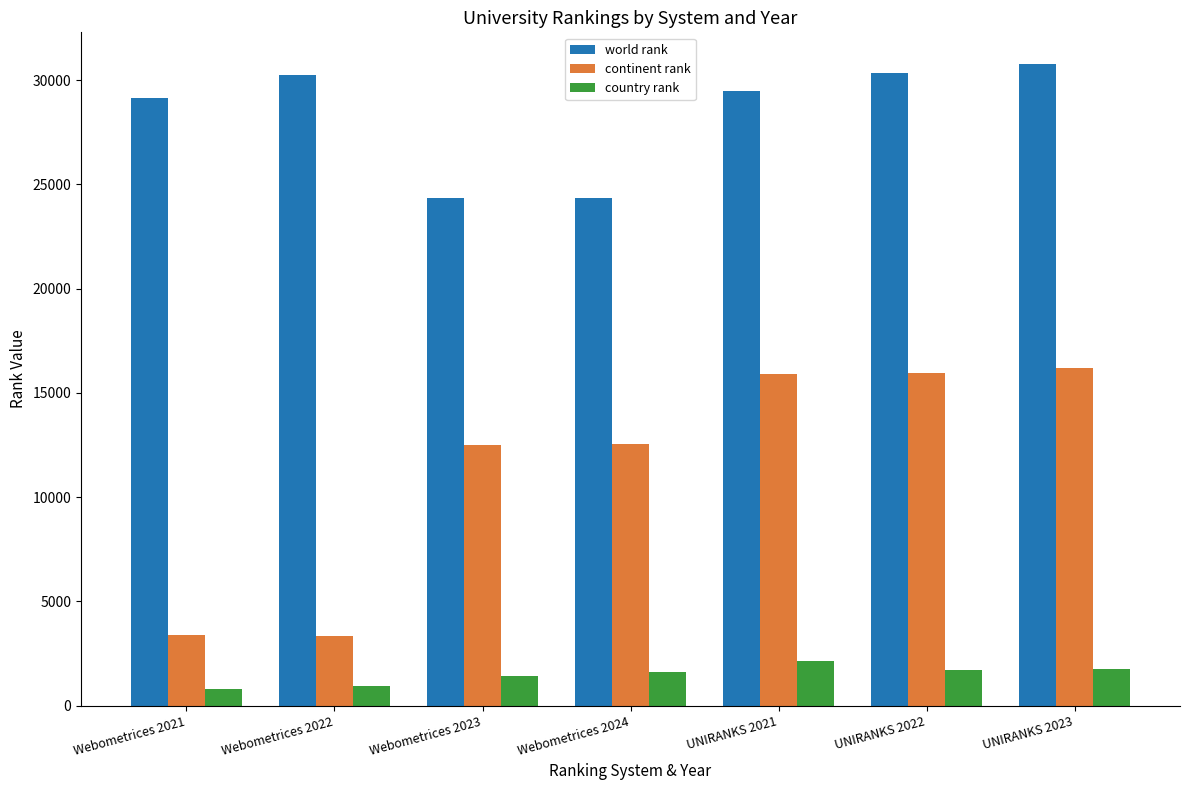

What value does the world rank series have at Webometrices 2022?

30223